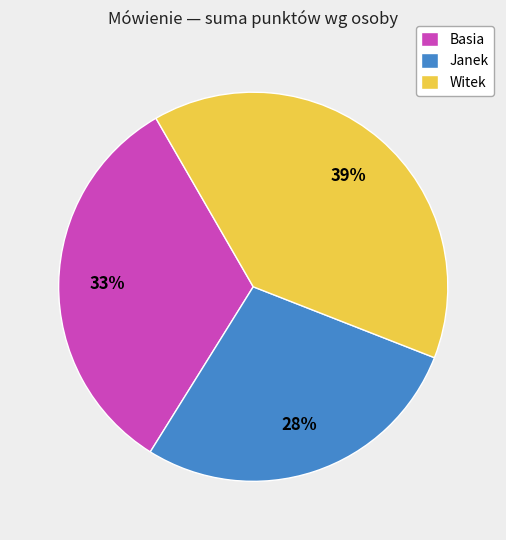

Is the sum of Janek and Basia greater than half?

Yes